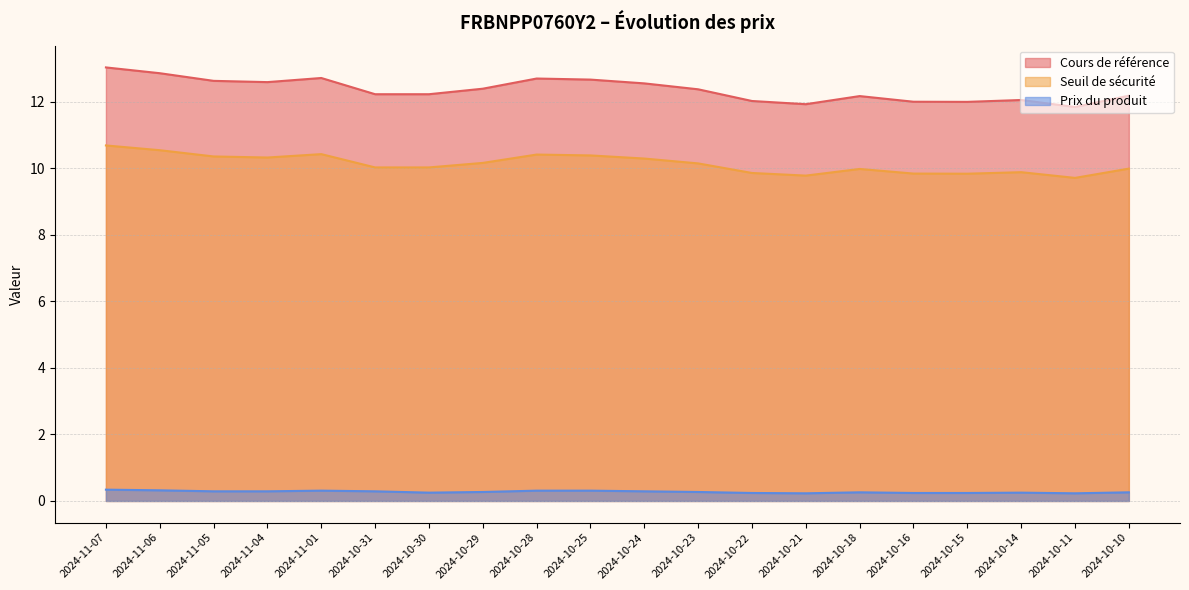

What position from the left is 2024-10-18?

15